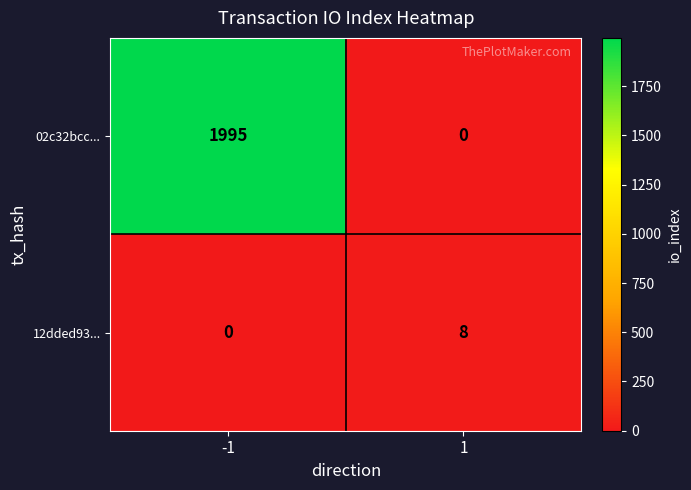

What is the sum of the 02c32bcc... values at -1 and 1?

1995